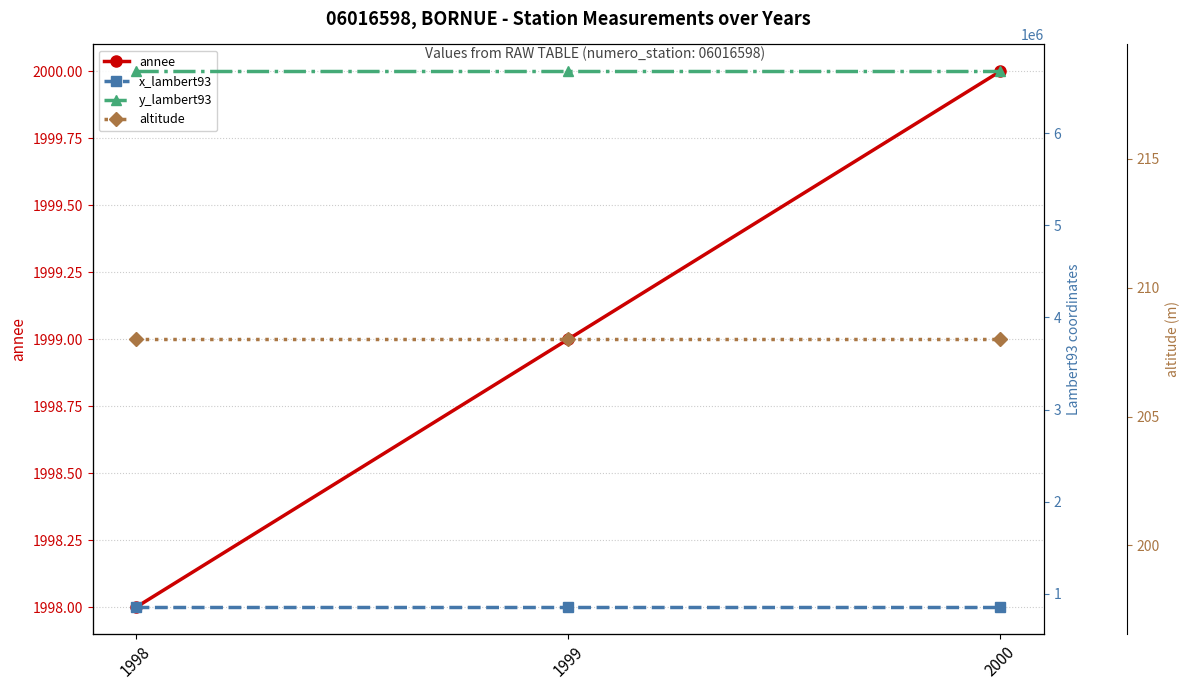

Which series has the widest spread of values?

annee